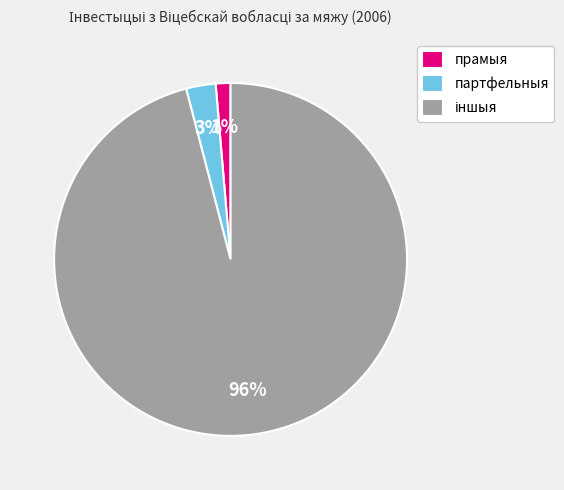

To the nearest percent, what is the difference between the largest and smallest slice percentages?

95%